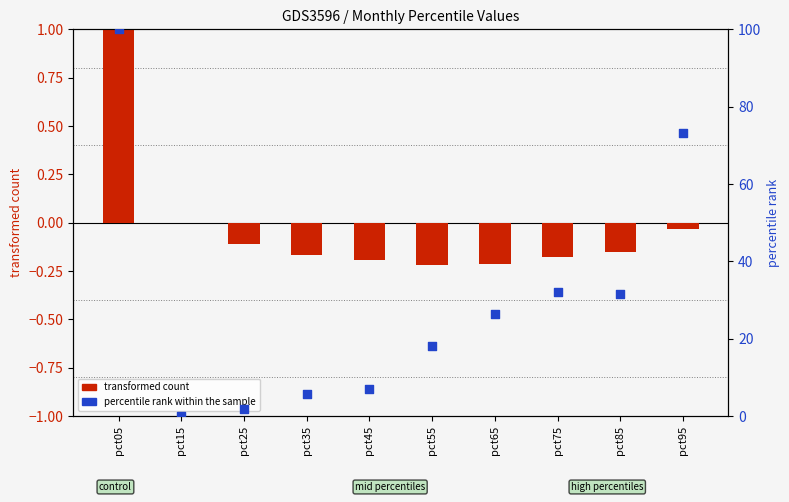

Is the value of transformed count (Jan) at pct85 greater than the value of percentile rank within sample (Jun) at pct85?

No